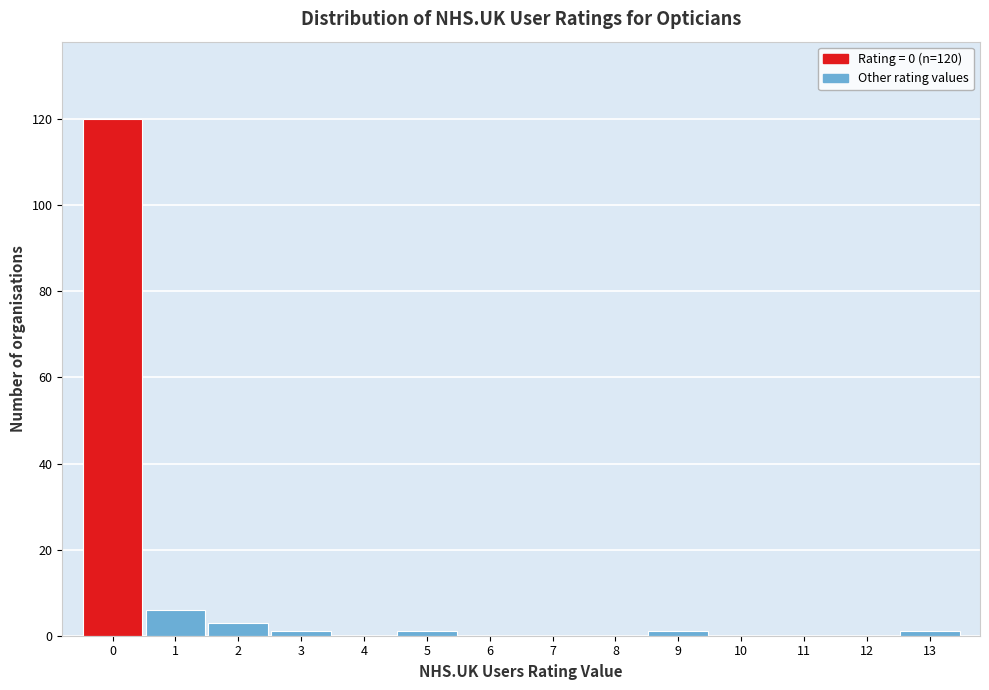

Which range on the x-axis has the tallest bar?

-0.5 to 0.5